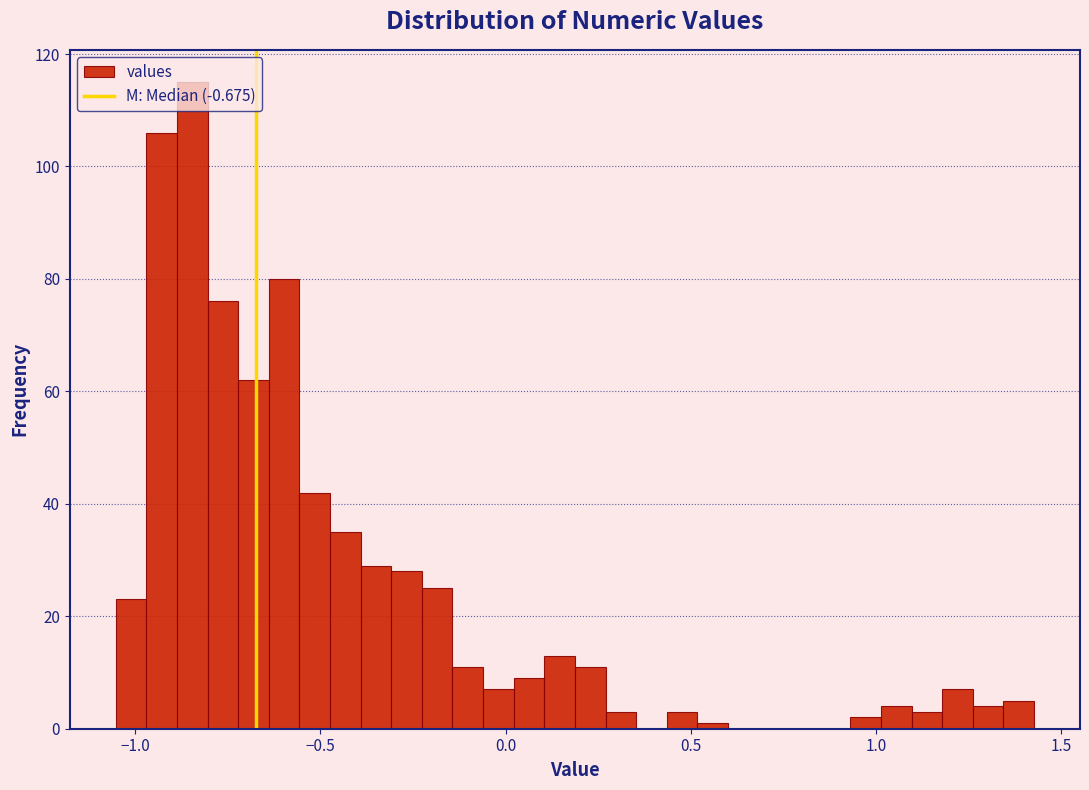

Around what value on the x-axis is the tallest bar? Give the approximate position of its centre, as read against the axis.

-0.85